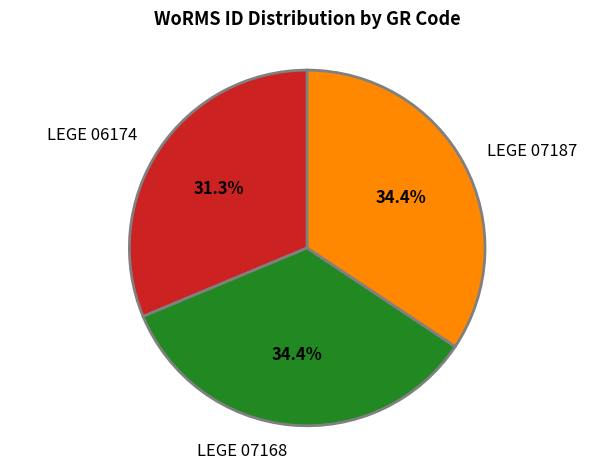

True or false: LEGE 07187 accounts for 41% of the total.

False